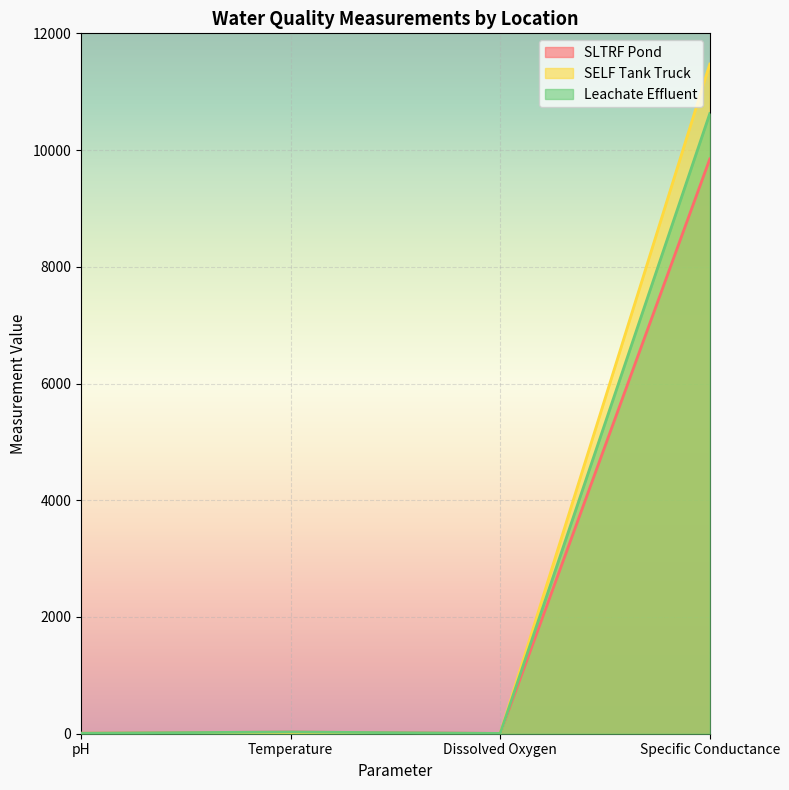

How many data points in SELF Tank Truck are above 9?

2